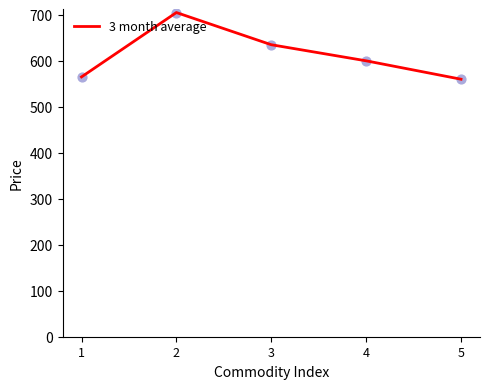

Which has a higher value, 1 or 4?

4